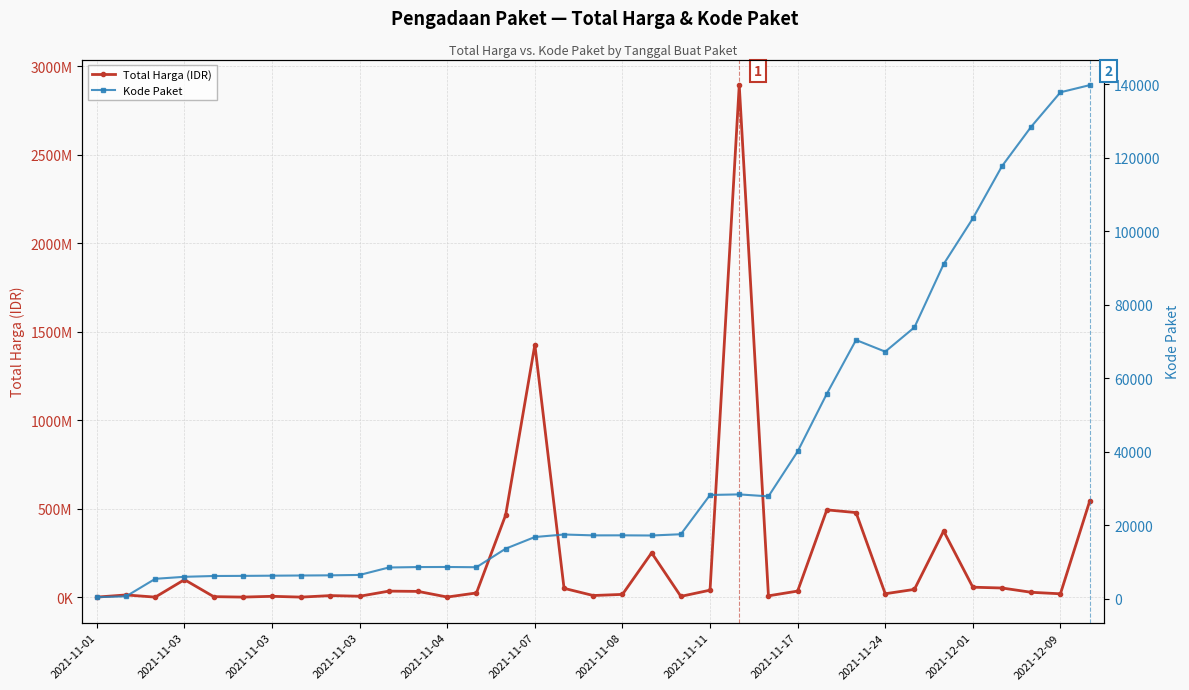

True or false: Total Harga (IDR) and Kode Paket cross at least once.

False